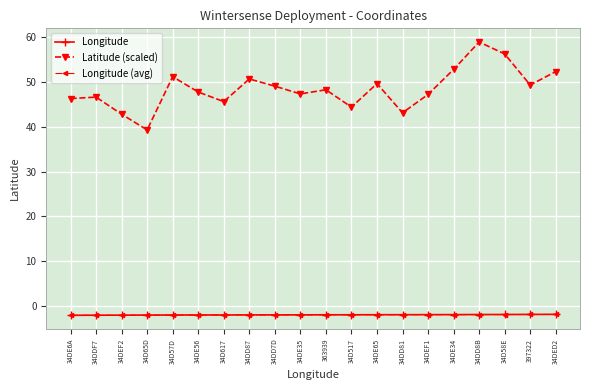

What is the value of the Longitude (avg) point at the 11th from the left?

-1.9